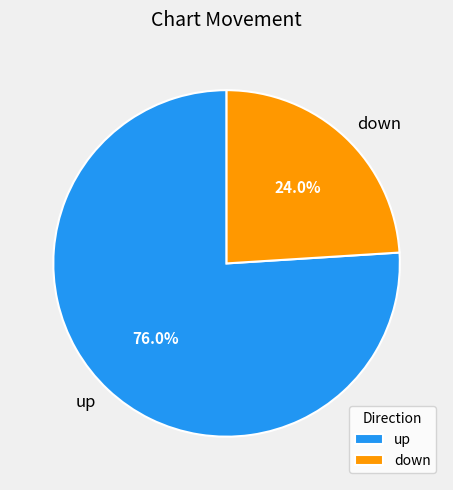

Combined, do up and down account for over 50%?

Yes